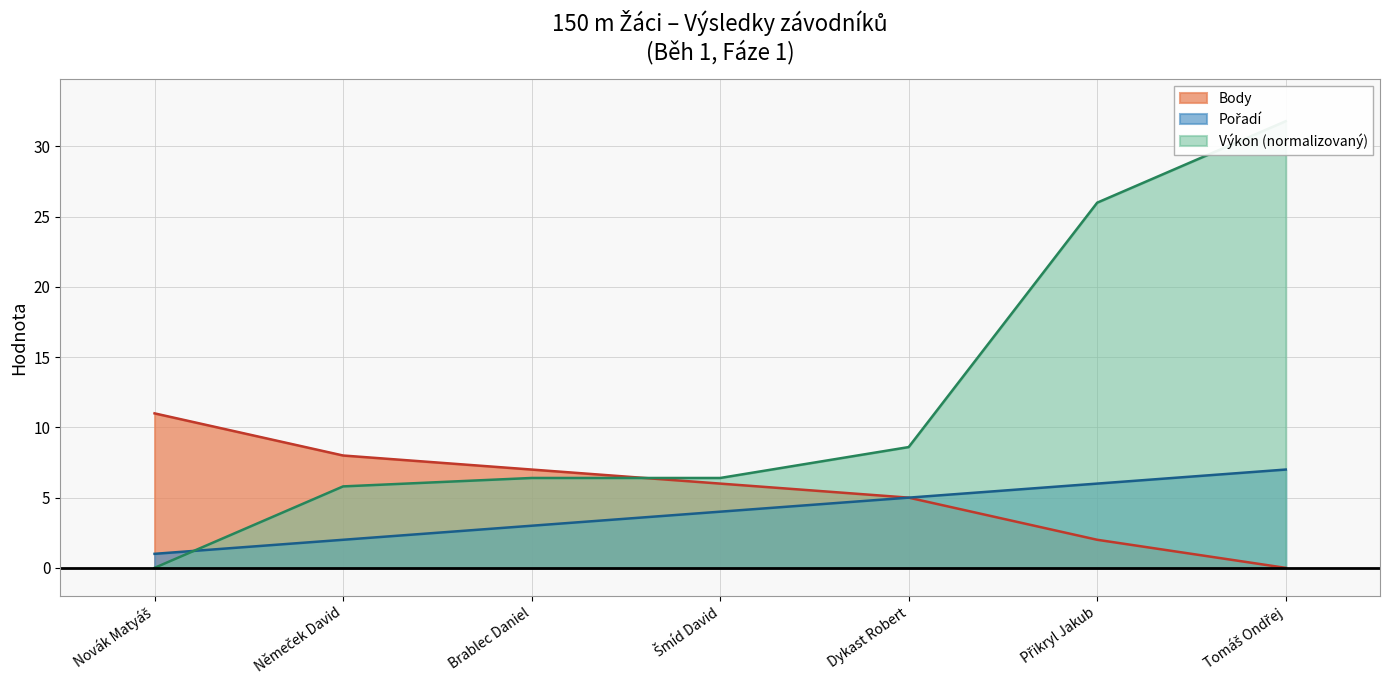

True or false: Pořadí has a value of 7.0 at Tomáš Ondřej.

True